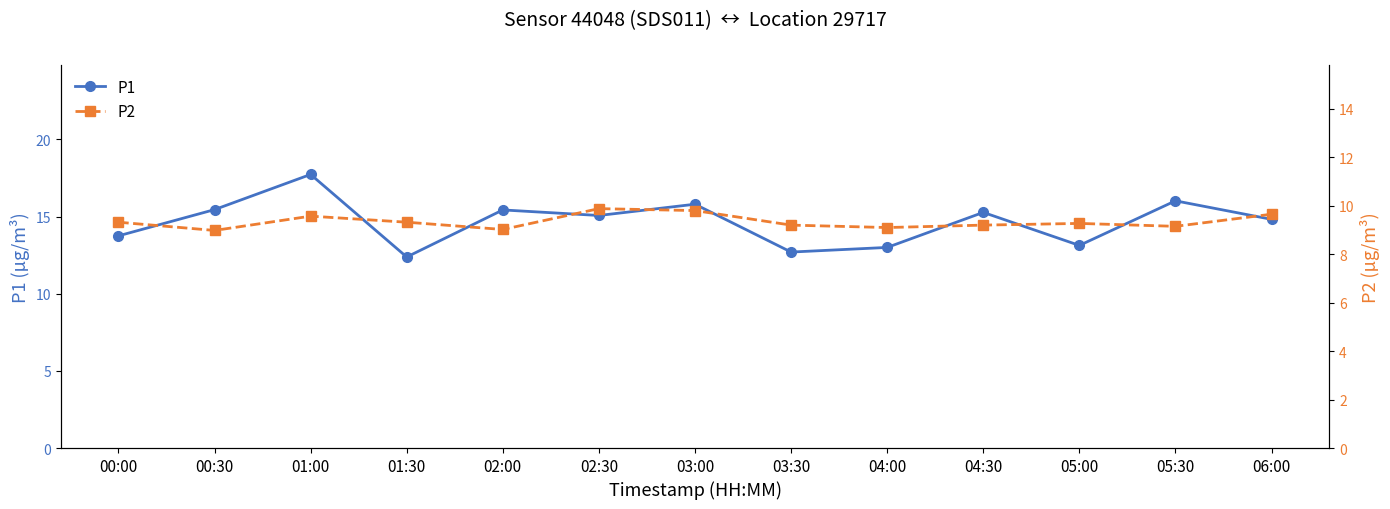

What is the label of the 11th point from the right?

01:00